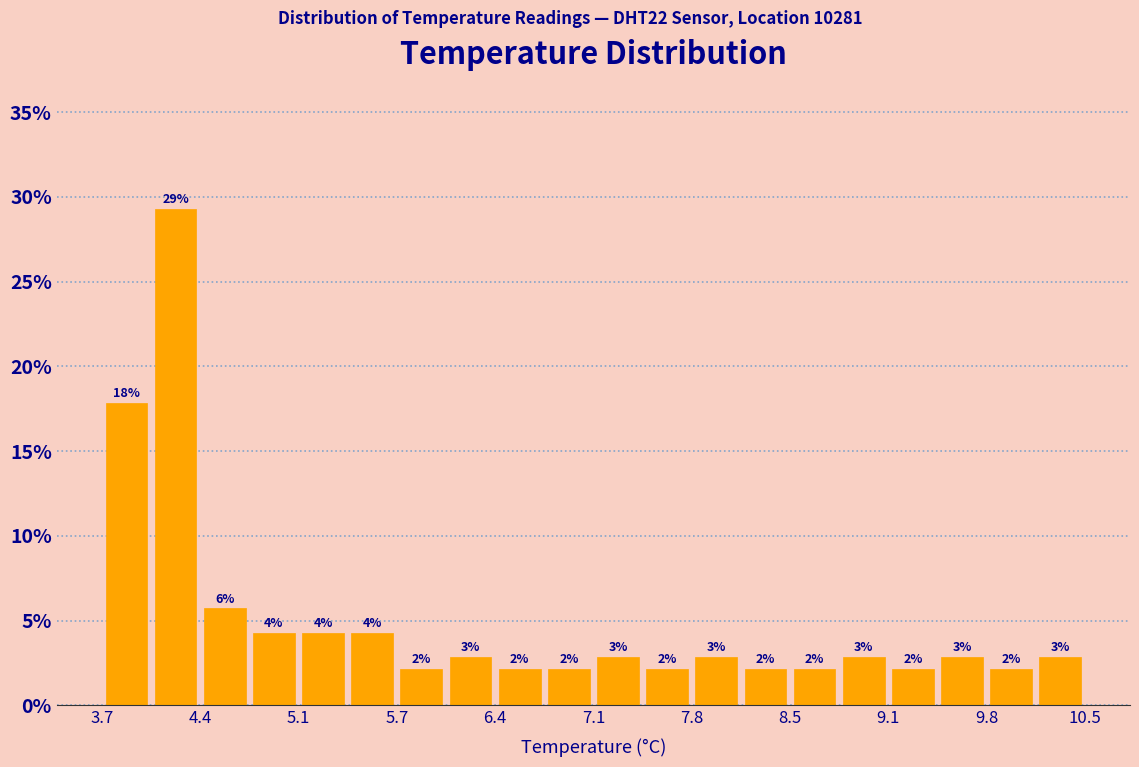

Read against the x-axis, roughly where is the centre of the tallest bar?

4.2